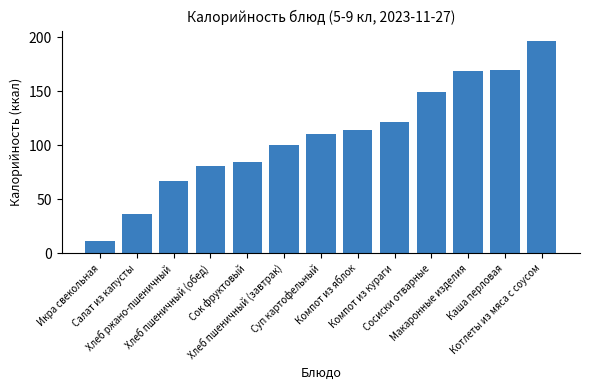

How many data points are less than 110?

6